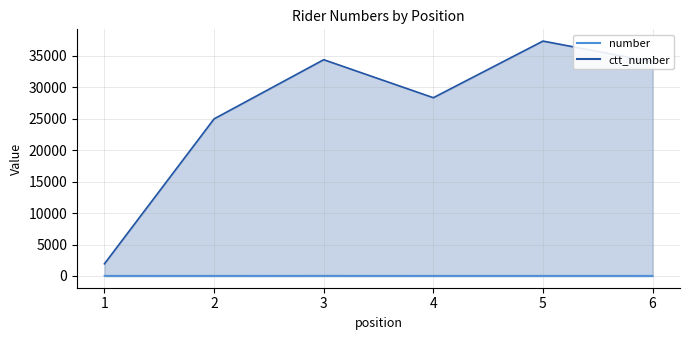

Reading left to right, list all the values displayed in this chart.

number: 1=43	2=40	3=44	4=41	5=39	6=42
ctt_number: 1=1937	2=24971	3=34375	4=28334	5=37335	6=34042